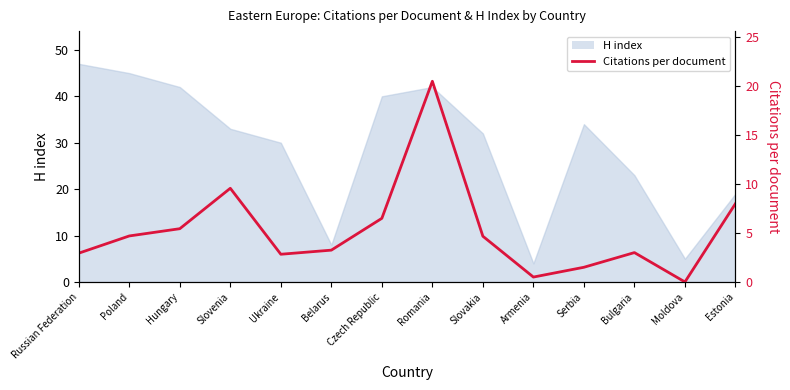

Count the number of categories in the chart.

14